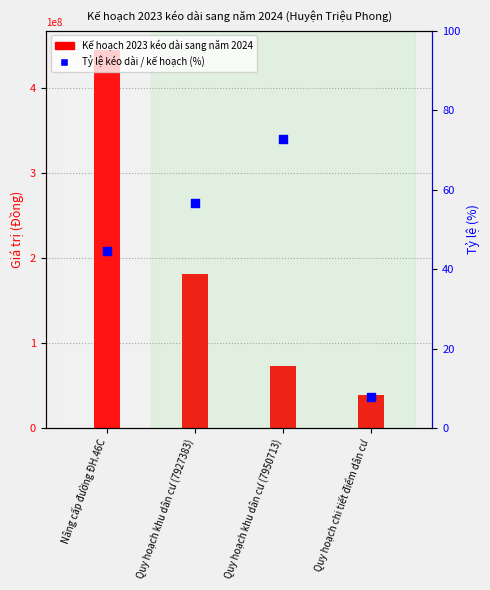

What is the change in value from Nâng cấp đường ĐH.46C to Quy hoạch khu dân cư (7927383)?

+12.2